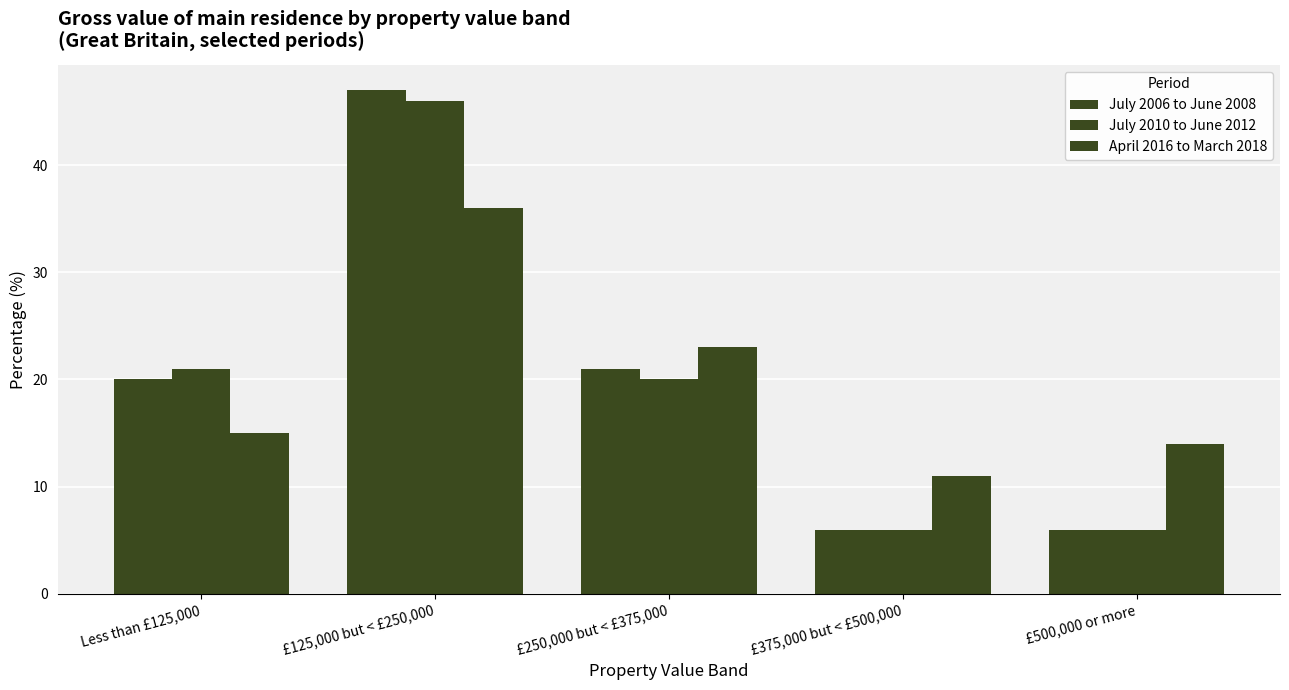

Reading left to right, extract all data points from this chart.

July 2006 to June 2008: 20	47	21	6	6
July 2010 to June 2012: 21	46	20	6	6
April 2016 to March 2018: 15	36	23	11	14